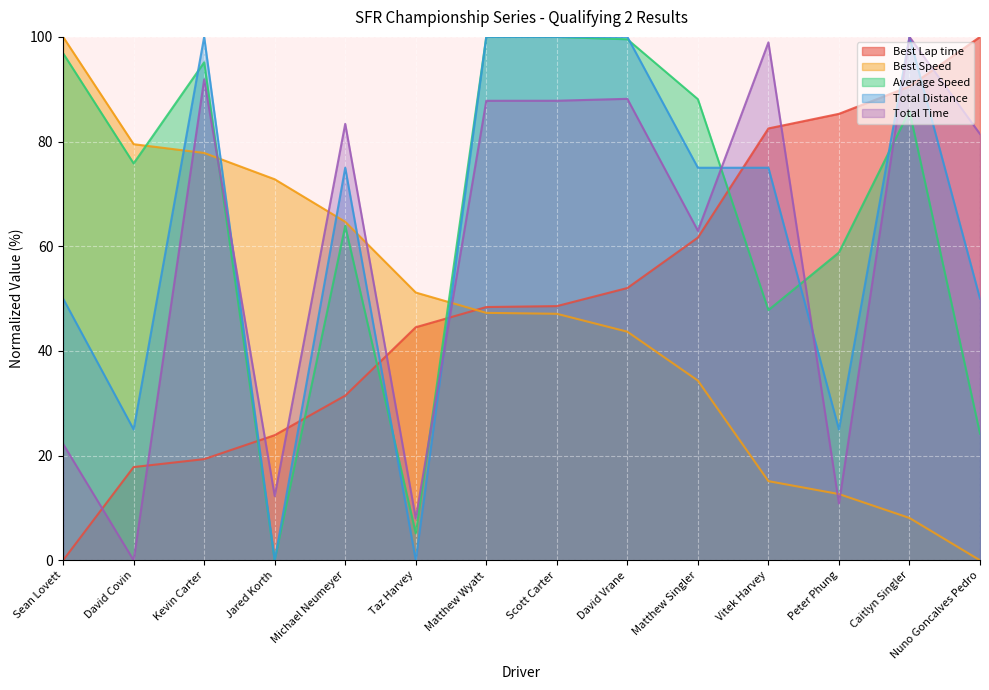

The Best Lap time series shows 90.5 at Caitlyn Singler. True or false?

True